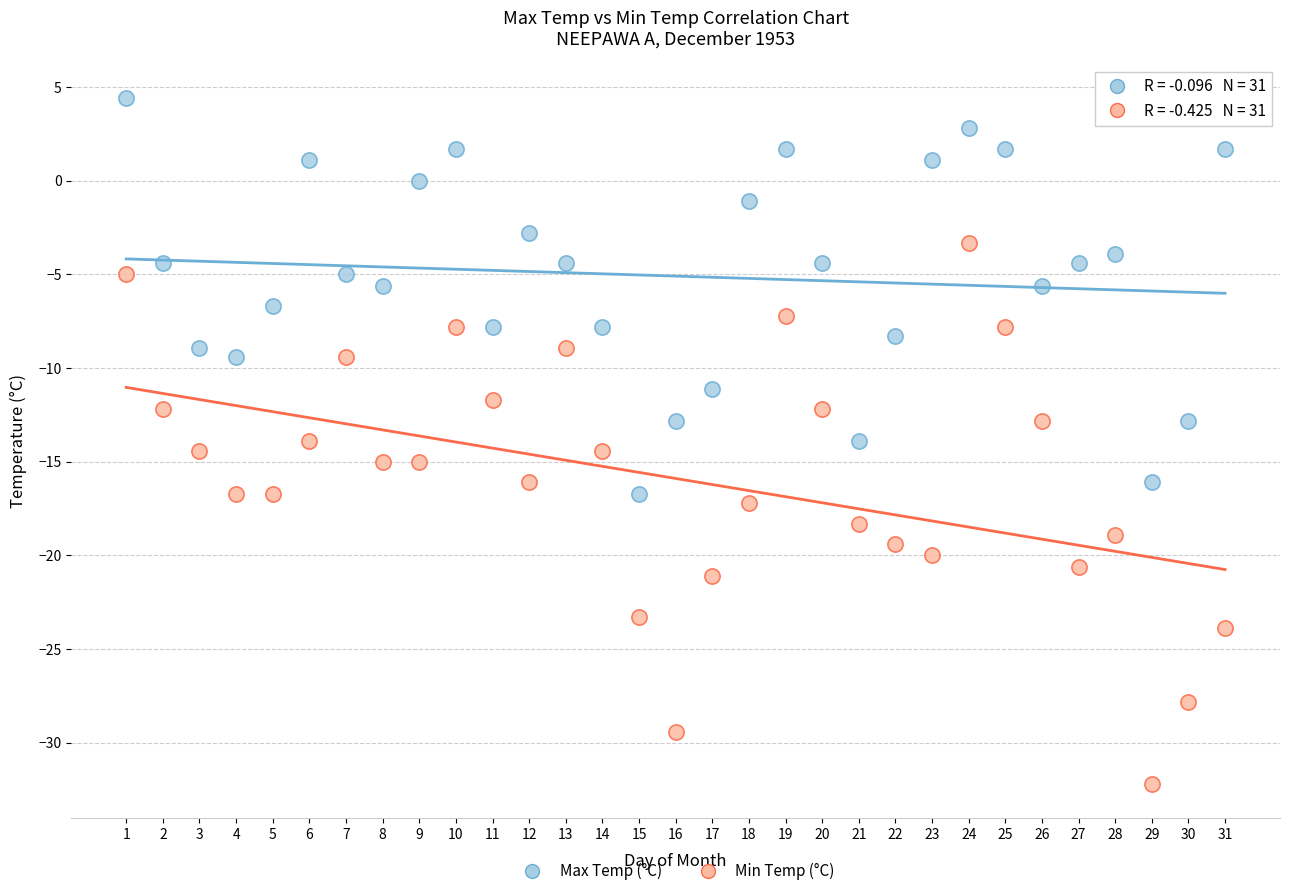

What are all the series names shown in the legend?

Max Temp (°C), Min Temp (°C)